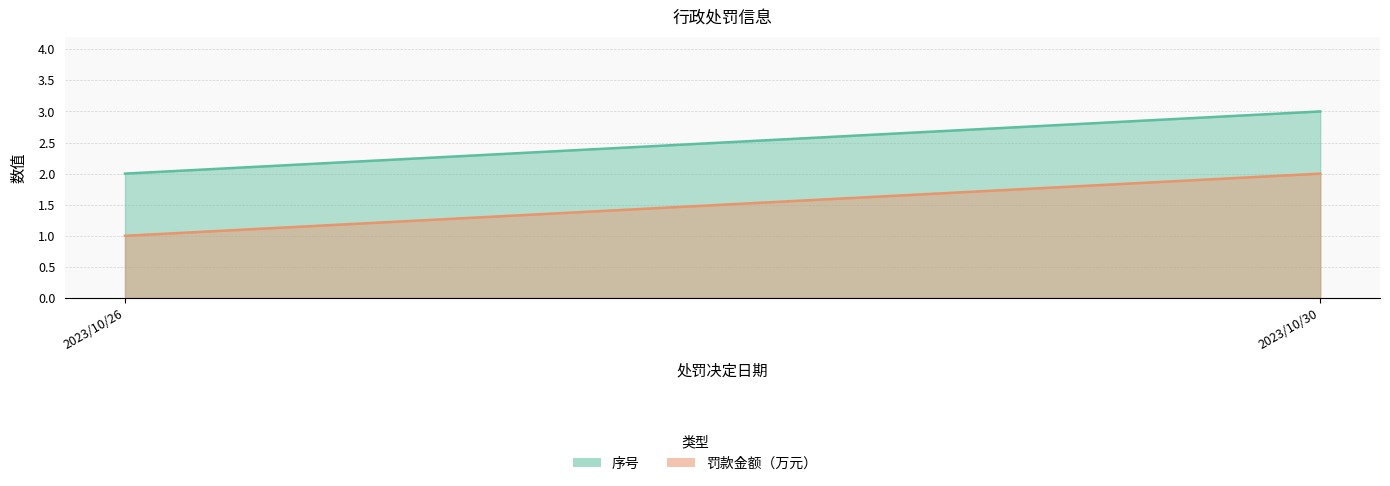

List the series in order of their overall mean, lowest first.

罚款金额（万元）, 序号